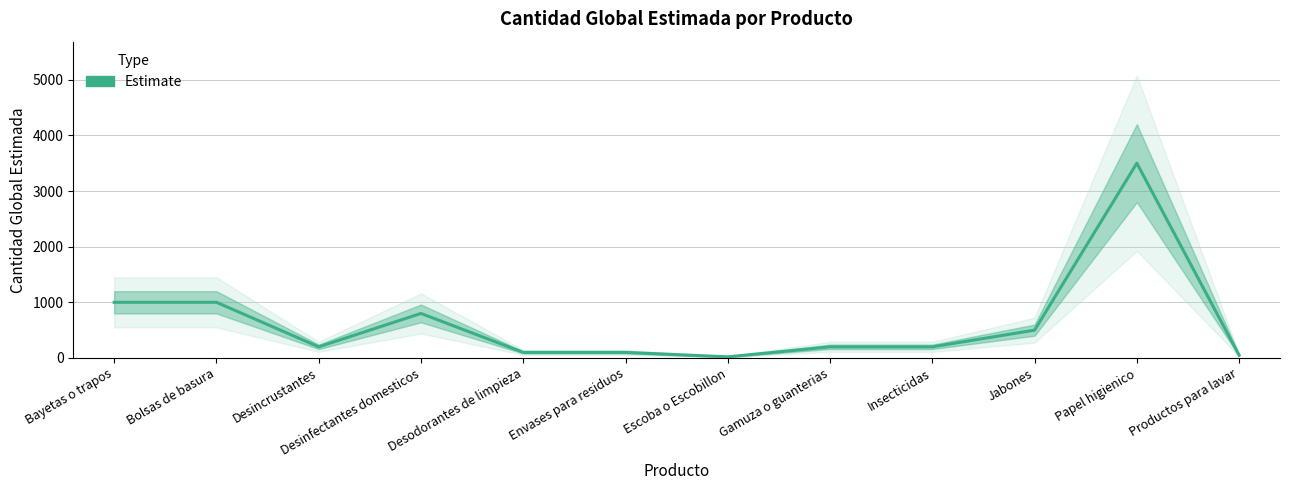

What is the difference between the maximum and minimum values?

3480